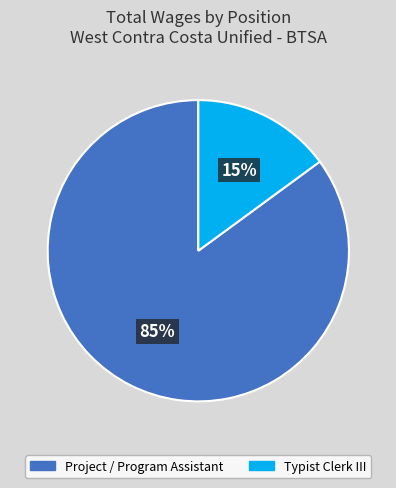

How many segments does this pie chart have?

2